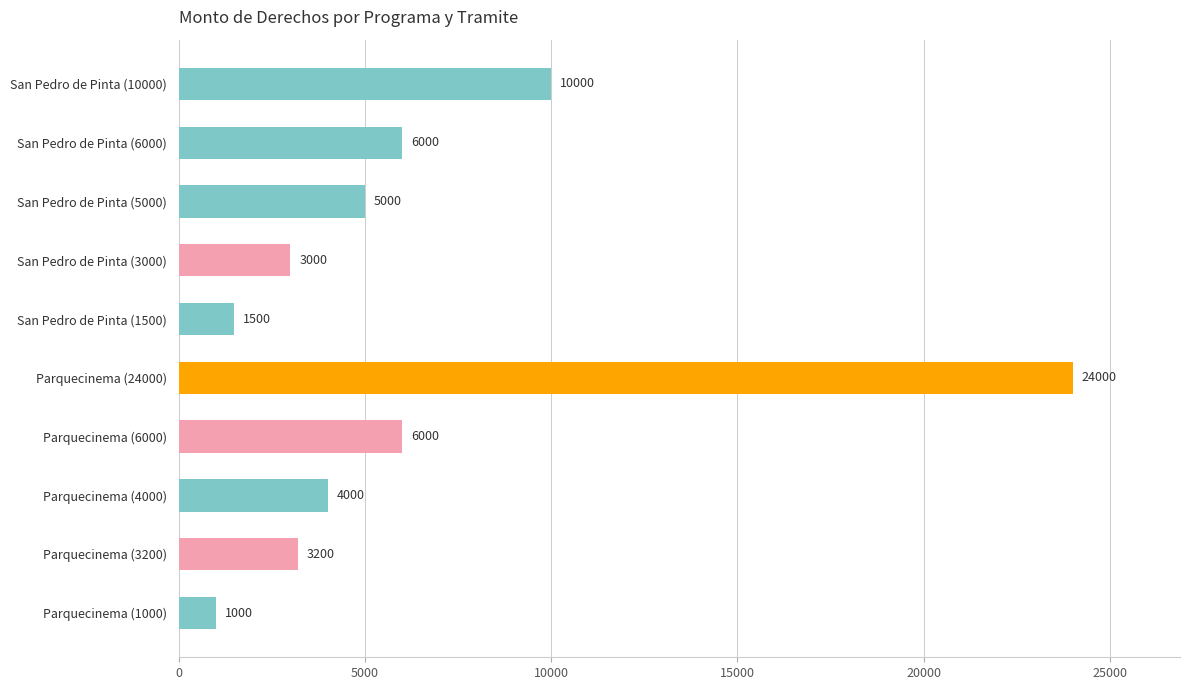

What value does the data have at Parquecinema (4000), to the nearest 100?

4000